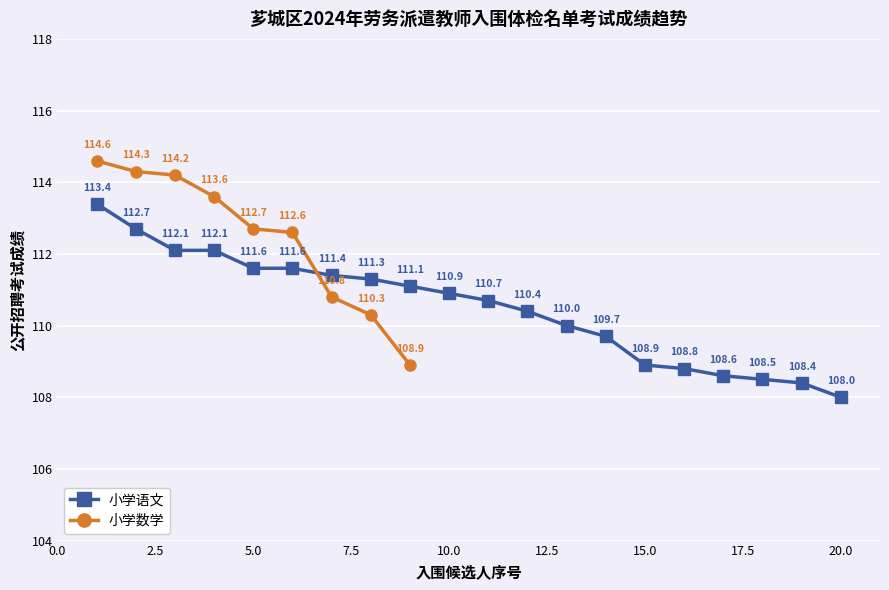

What is the lowest value of the 小学语文 series?

108.0